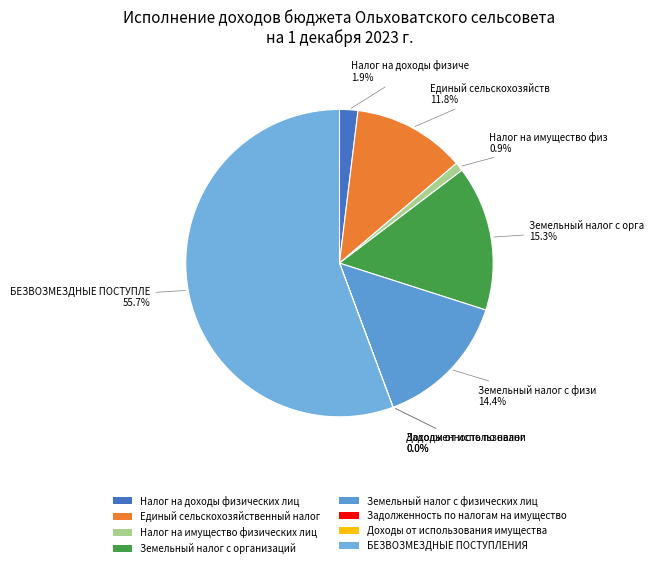

Between Задолженность по налогам на имущество and Налог на имущество физических лиц, which is larger?

Налог на имущество физических лиц